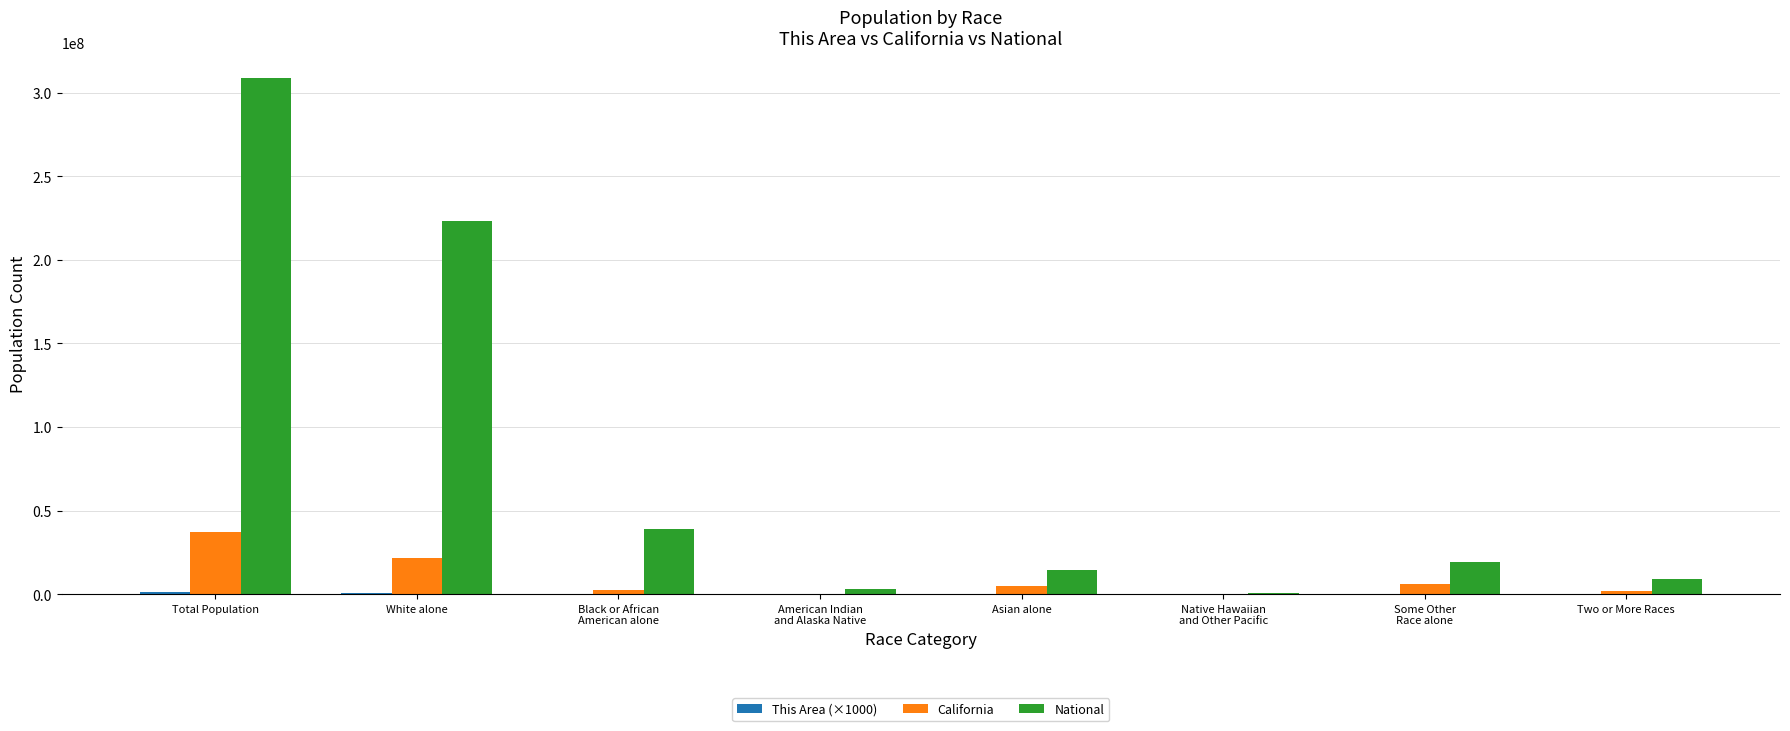

Which label corresponds to the largest value in the chart?

Total Population